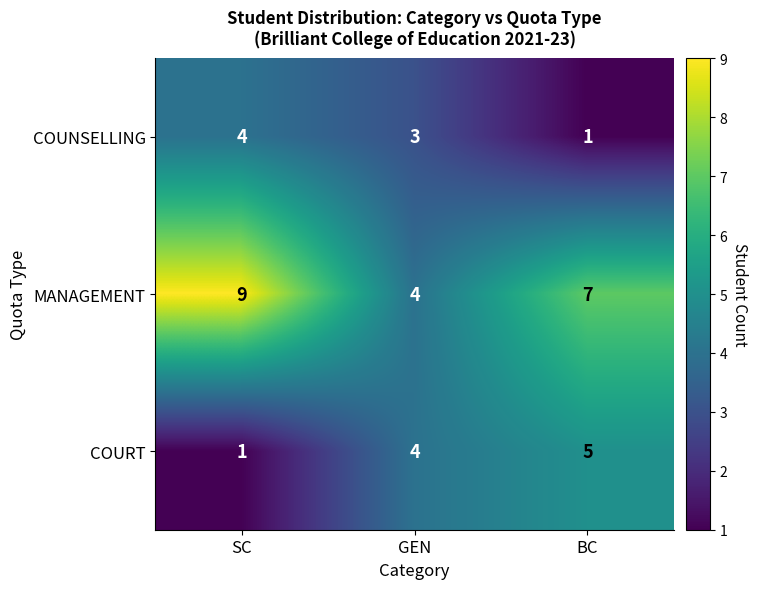

What is the sum of the MANAGEMENT values at GEN and BC?

11